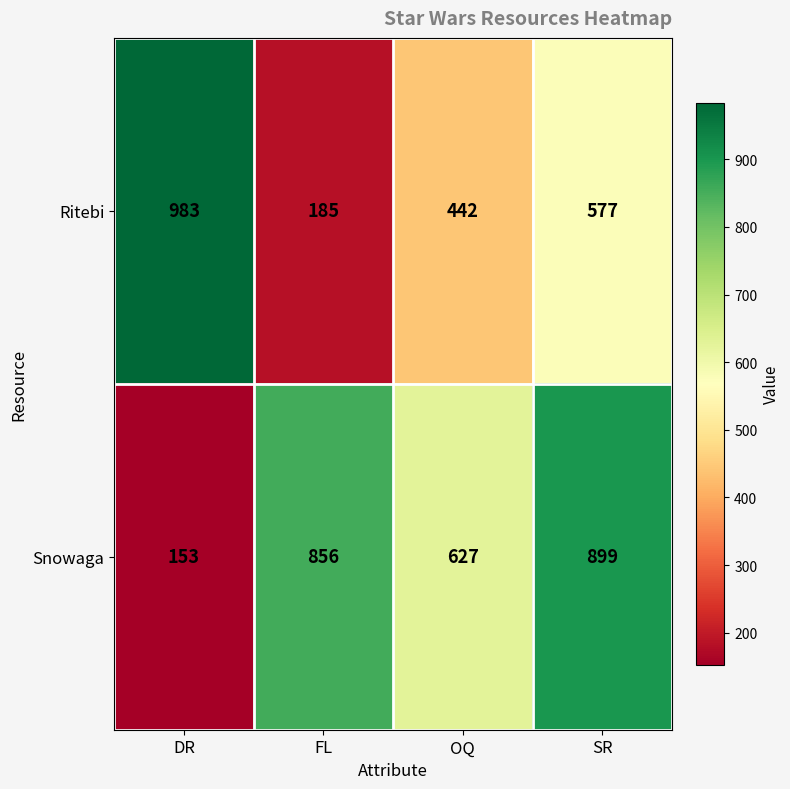

At how many categories does at least one series exceed 482?

4